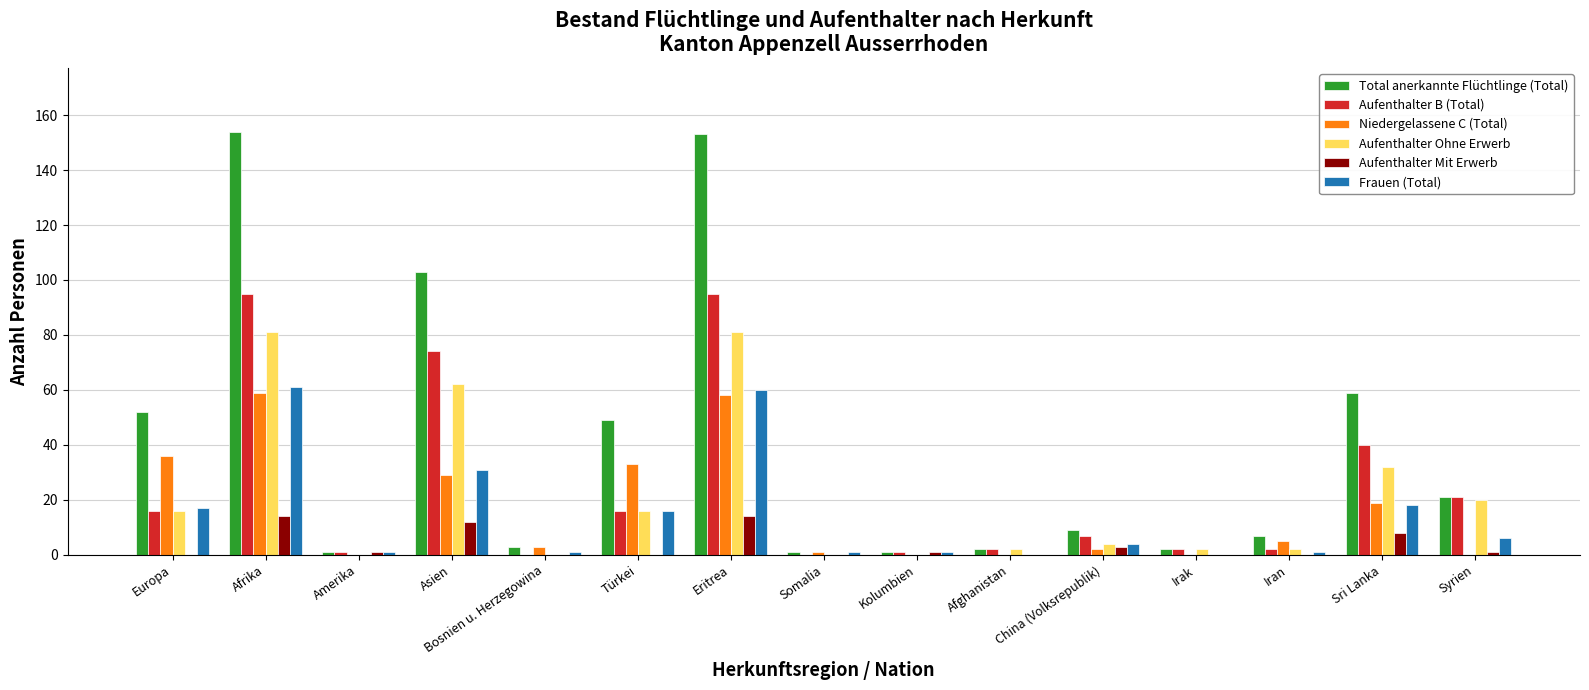

What is the maximum value shown in the chart?

154